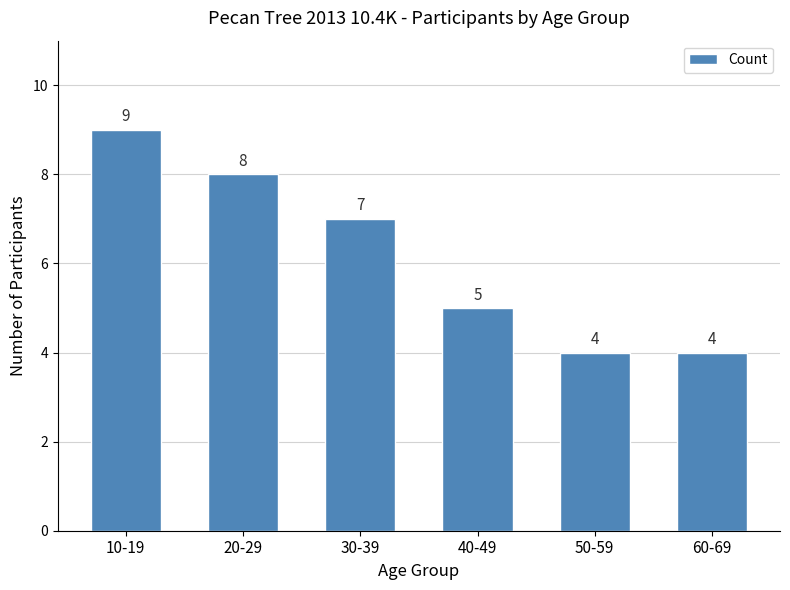

What is the label of the 2nd bar from the left?

20-29